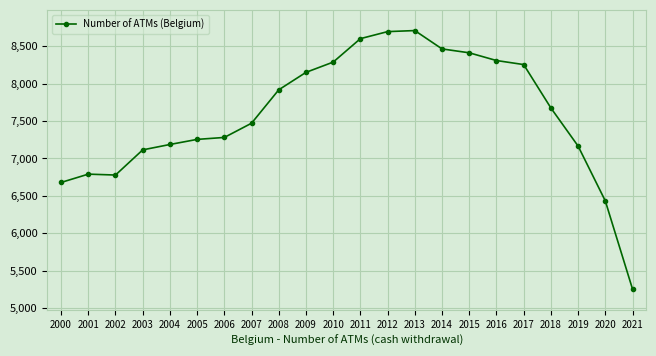

True or false: the data shows 5256 at 2021.

True